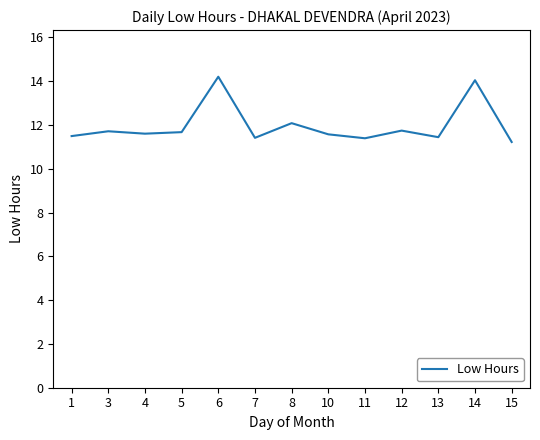

True or false: the data shows 11.4 at 13.

True